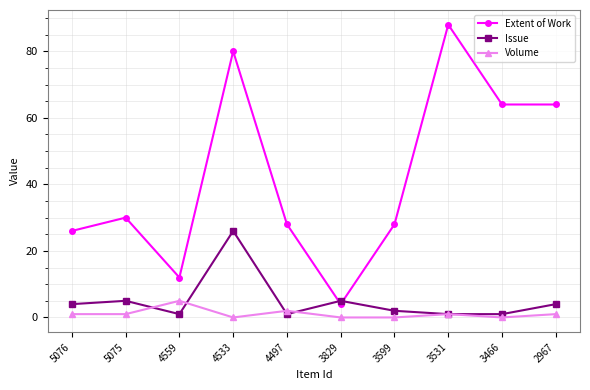

True or false: Extent of Work and Volume intersect in this chart.

False